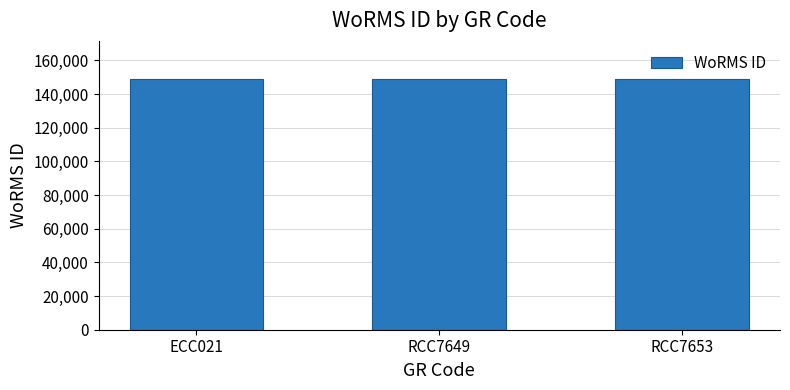

Approximately how many times larger is the value at ECC021 compared to RCC7653?

1.0